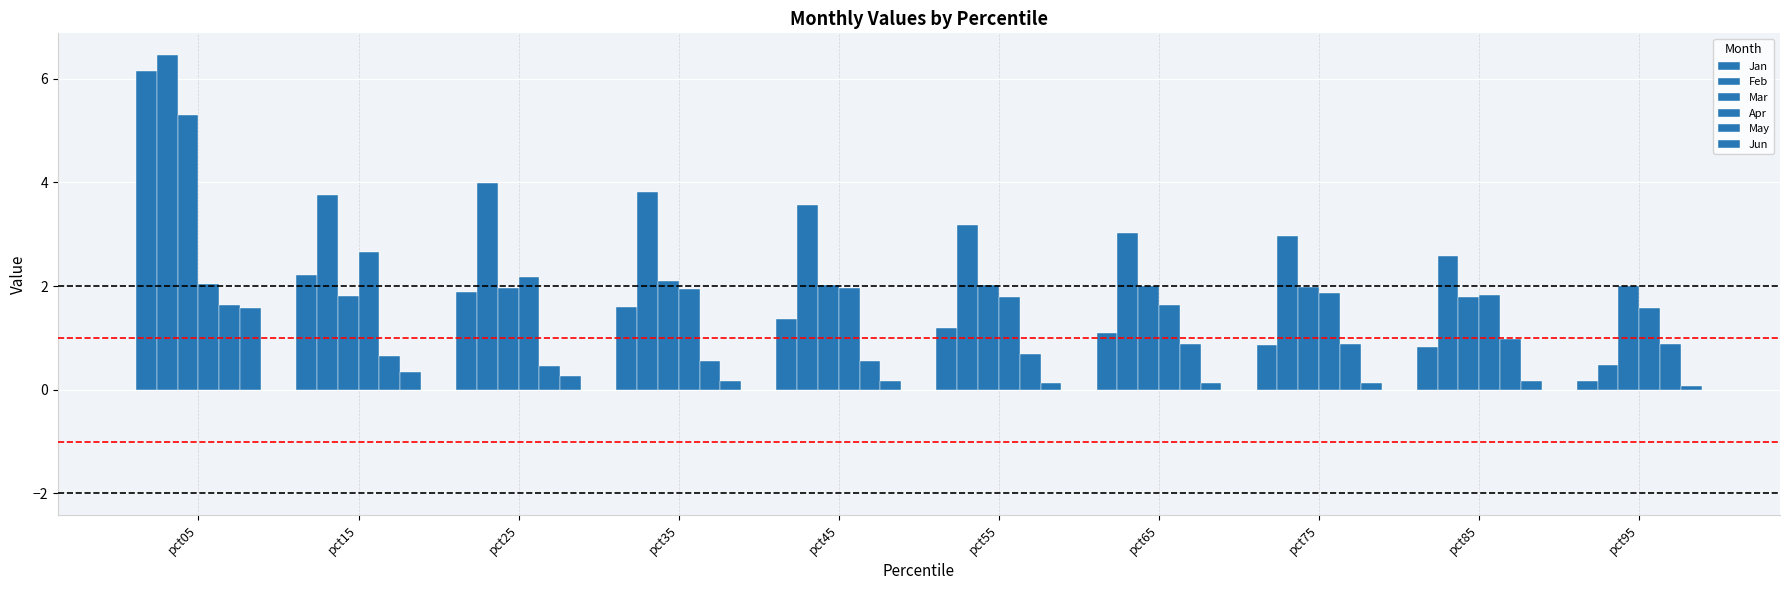

How many distinct data groups are displayed?

6